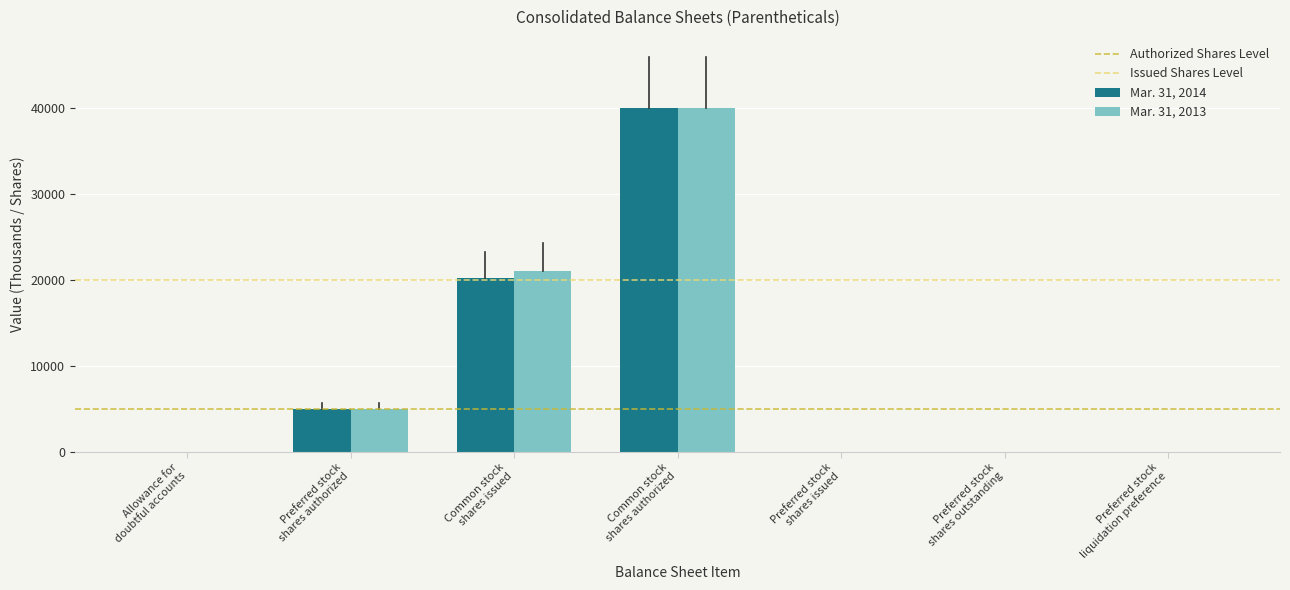

What is the greatest value displayed?

40000